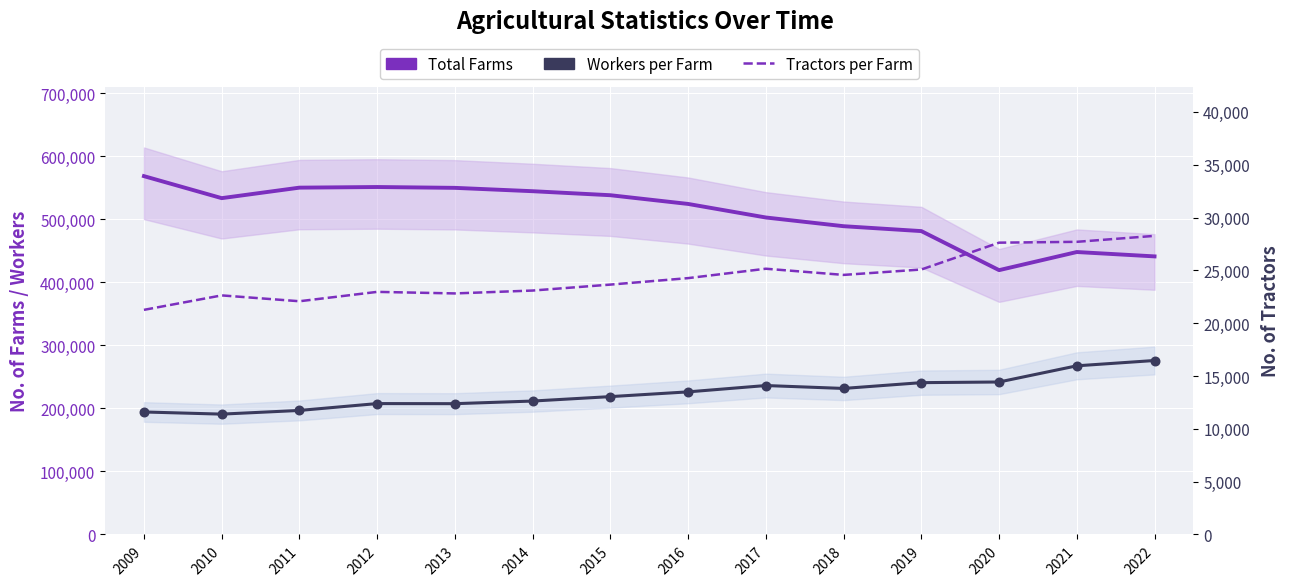

Is the value of Workers per Farm at 2022 greater than the value of Total Farms at 2017?

No